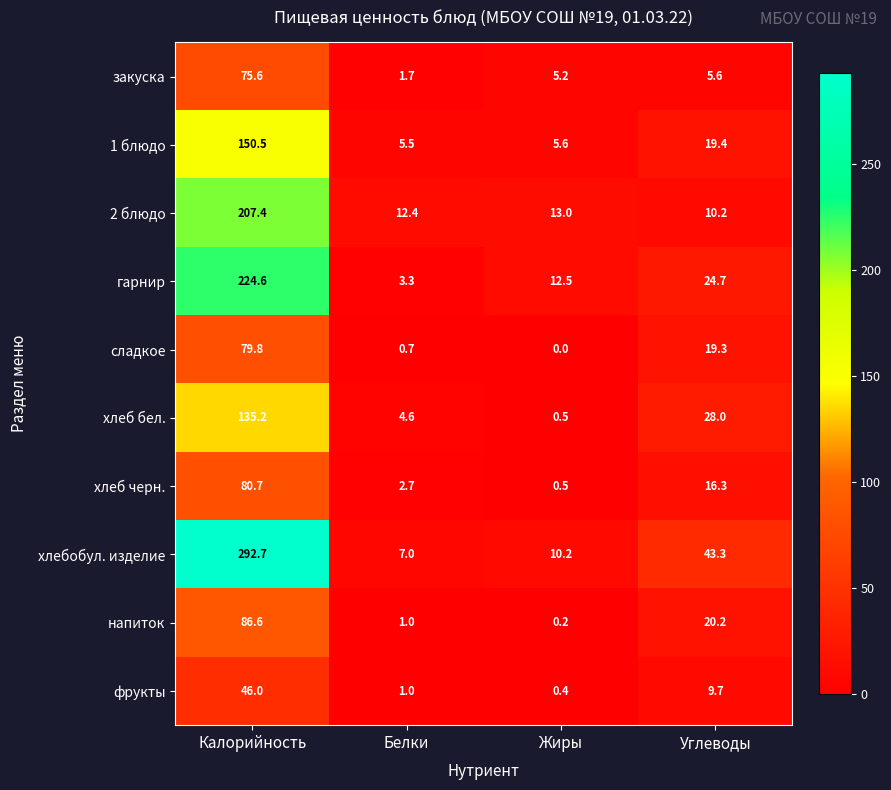

What is the sum of the хлеб черн. values at Жиры and Углеводы?

16.8